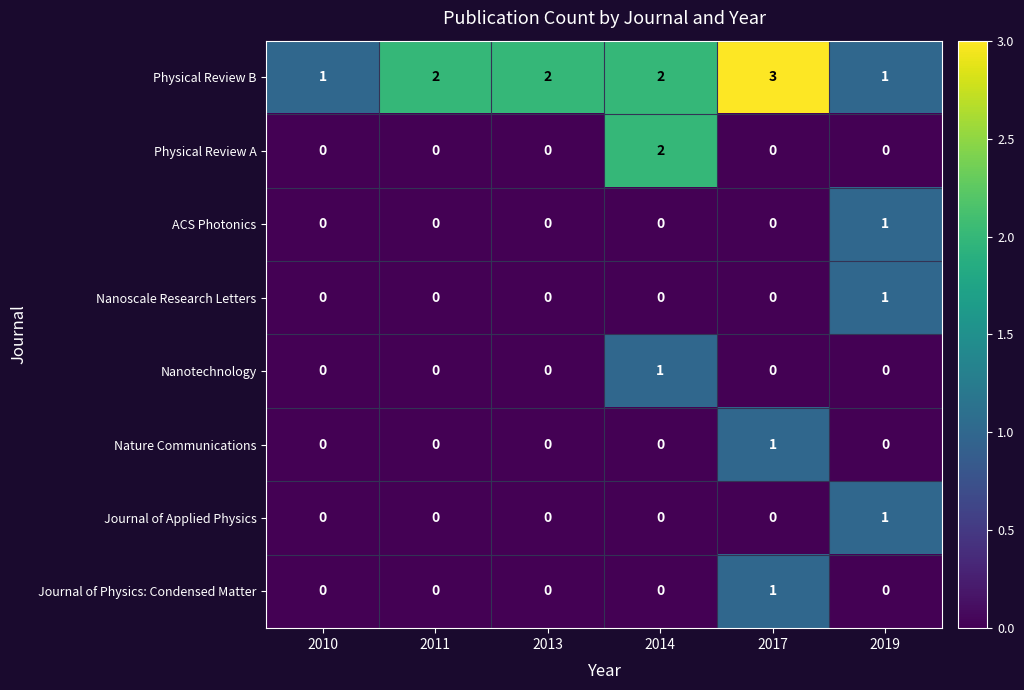

Count the Journal of Applied Physics values in the range 0 to 1.

6